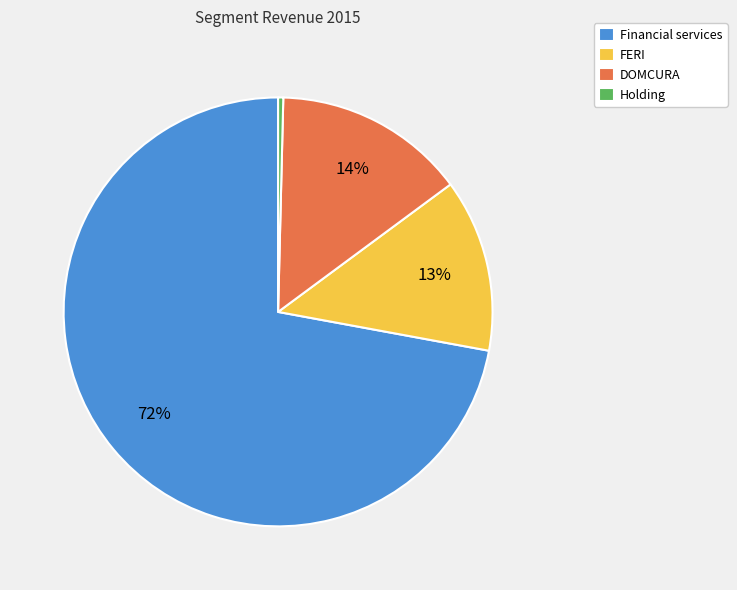

Count the number of slices in the pie.

4